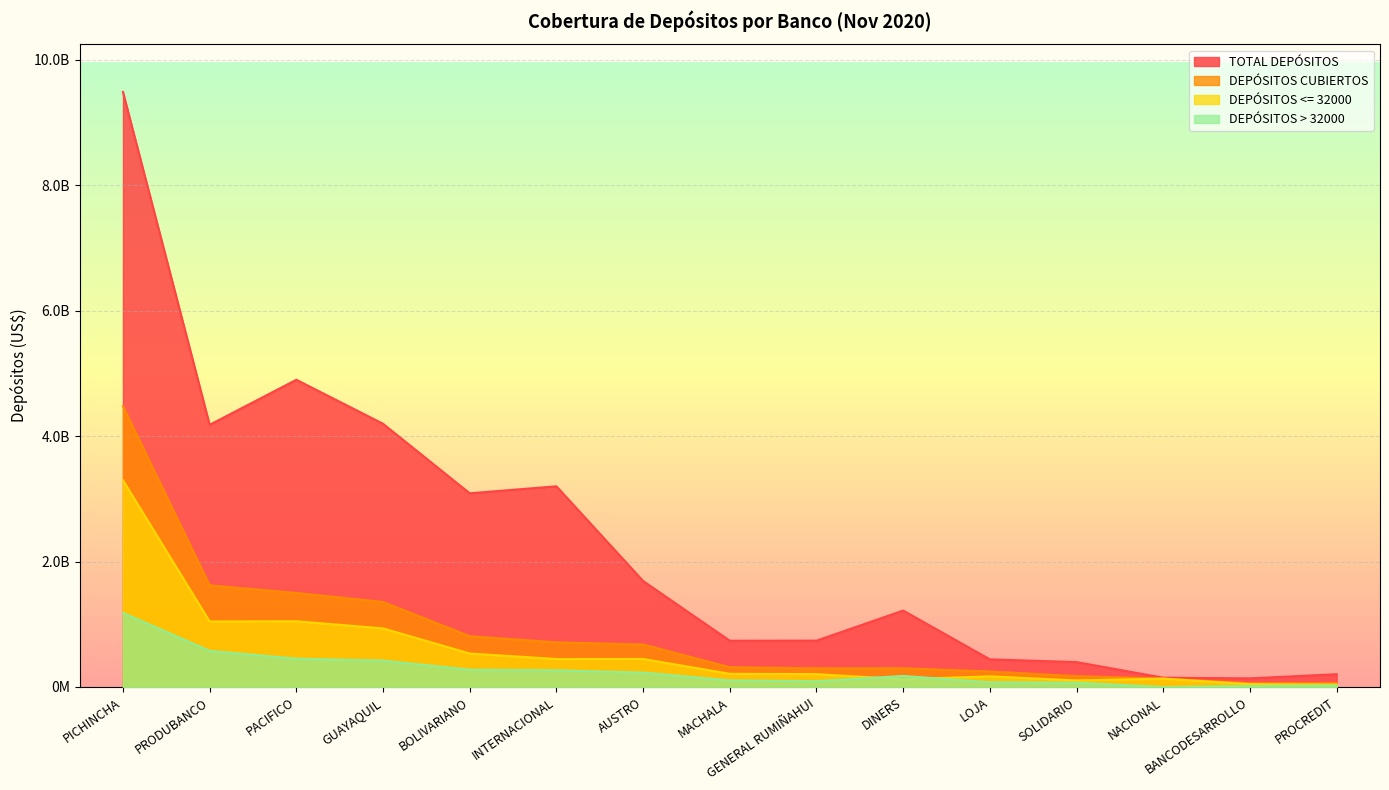

What is the label of the 5th point from the left?

BOLIVARIANO